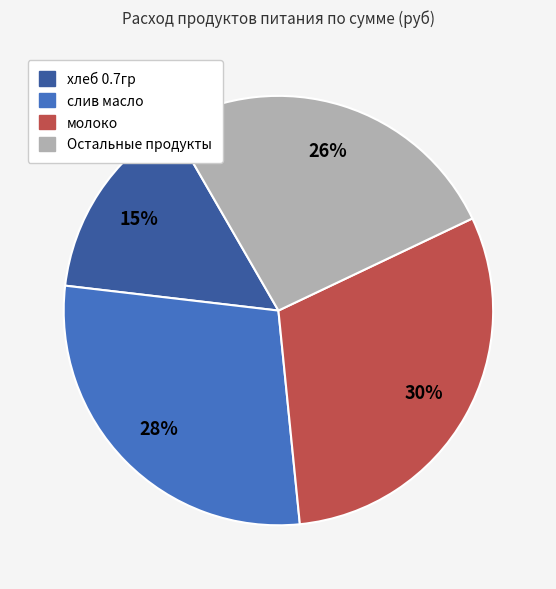

Is the sum of Остальные продукты and слив масло greater than half?

Yes